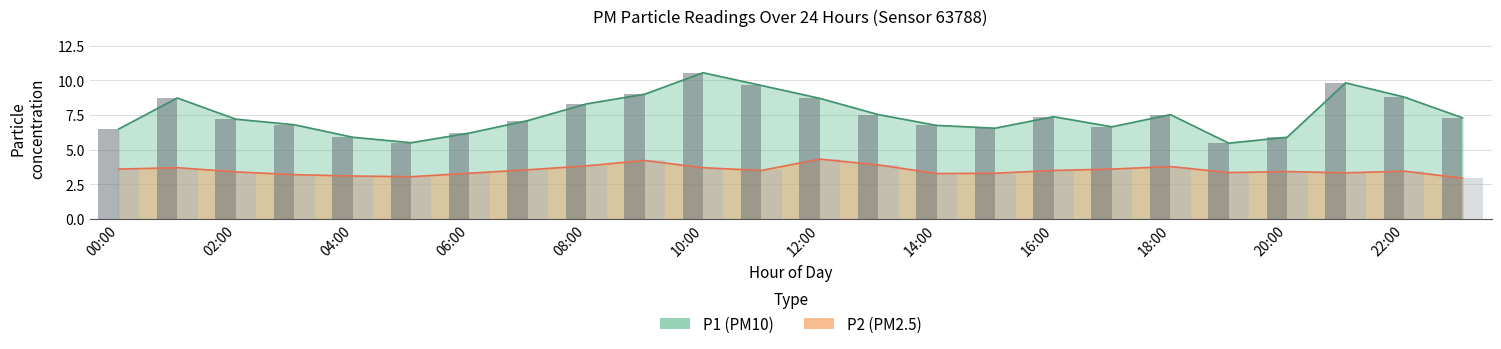

What is the spread (max minus min) of values at 12:00?

4.4